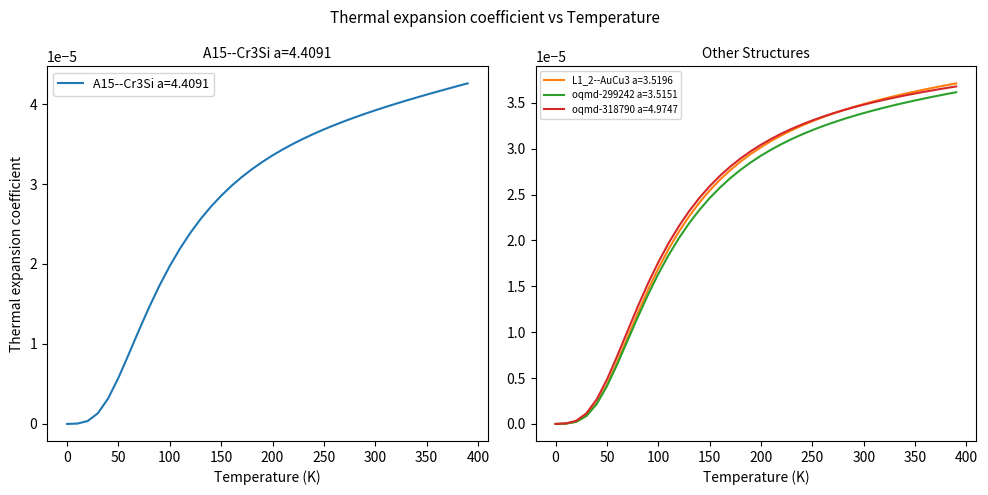

Is it true that L1_2--AuCu3 a=3.5196 equals 0.0 at 36?

False